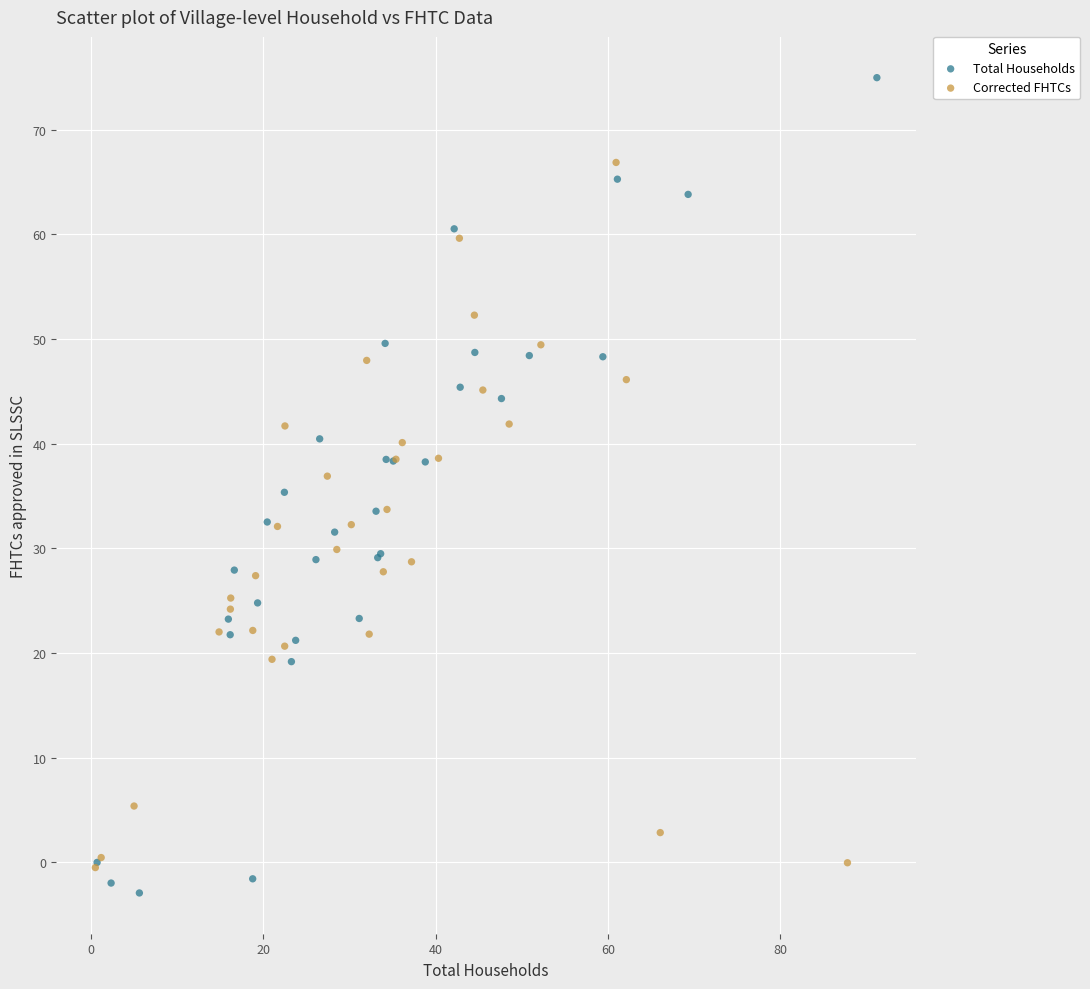

Which series contains the highest Y value?

Total Households